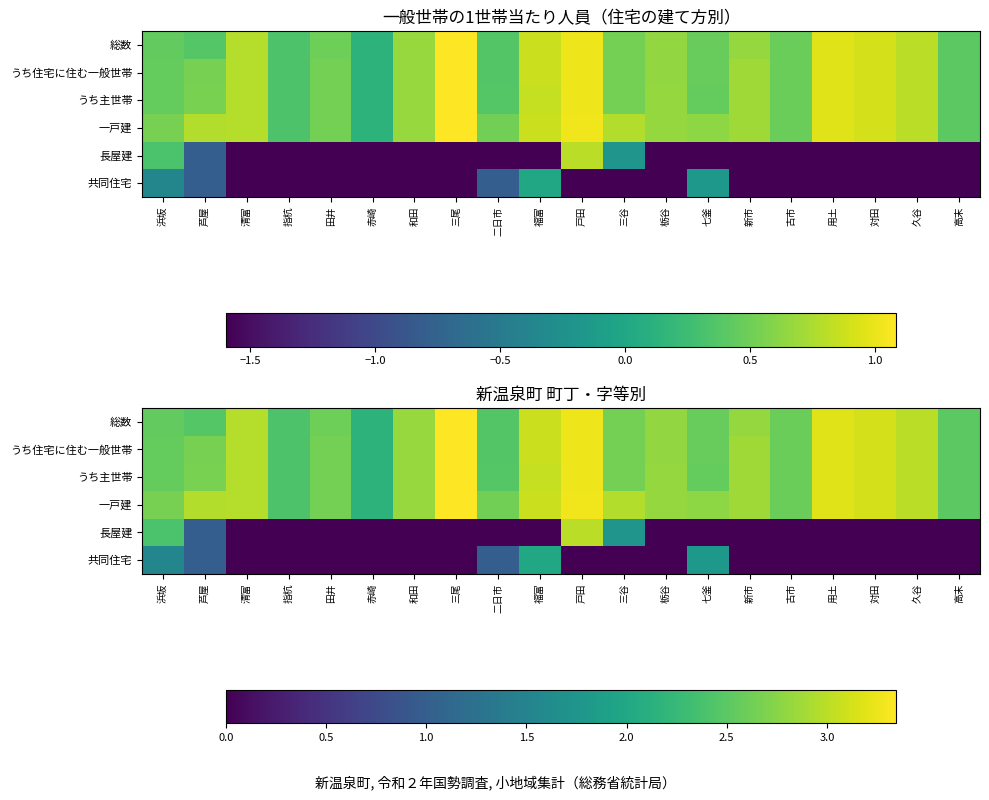

True or false: うち主世帯 has a value of 0.6 at 三谷.

False